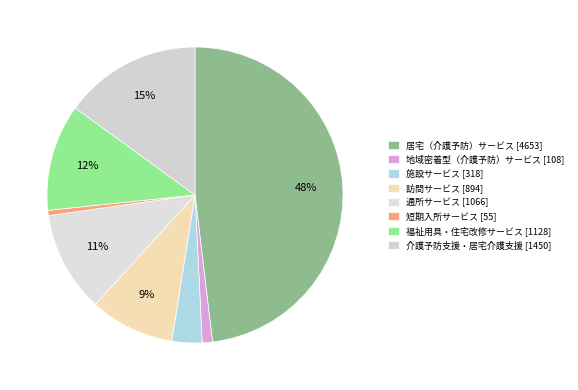

How many segments does this pie chart have?

8